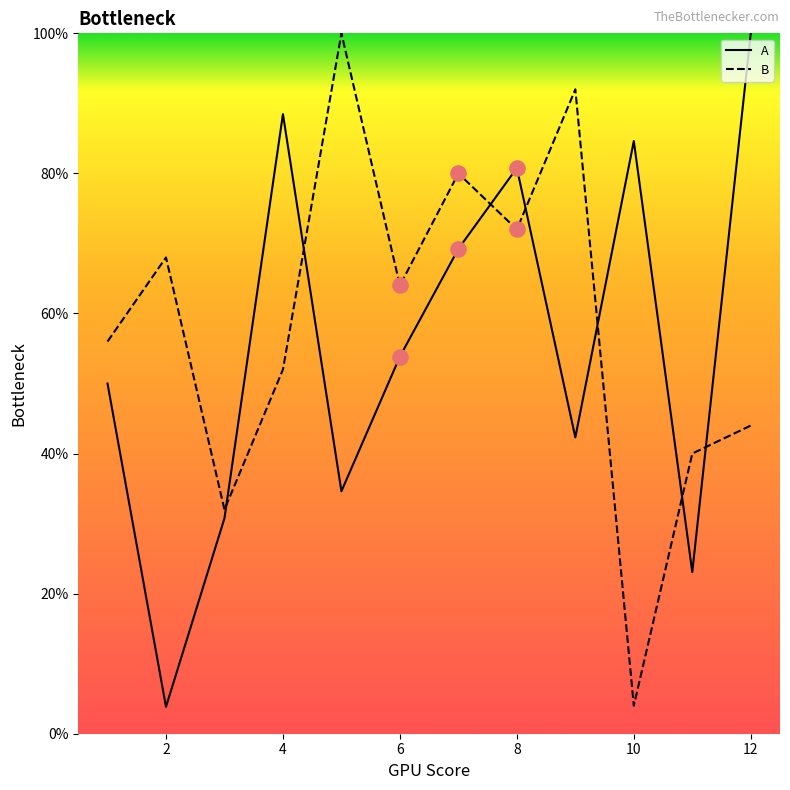

True or false: A and B intersect in this chart.

True